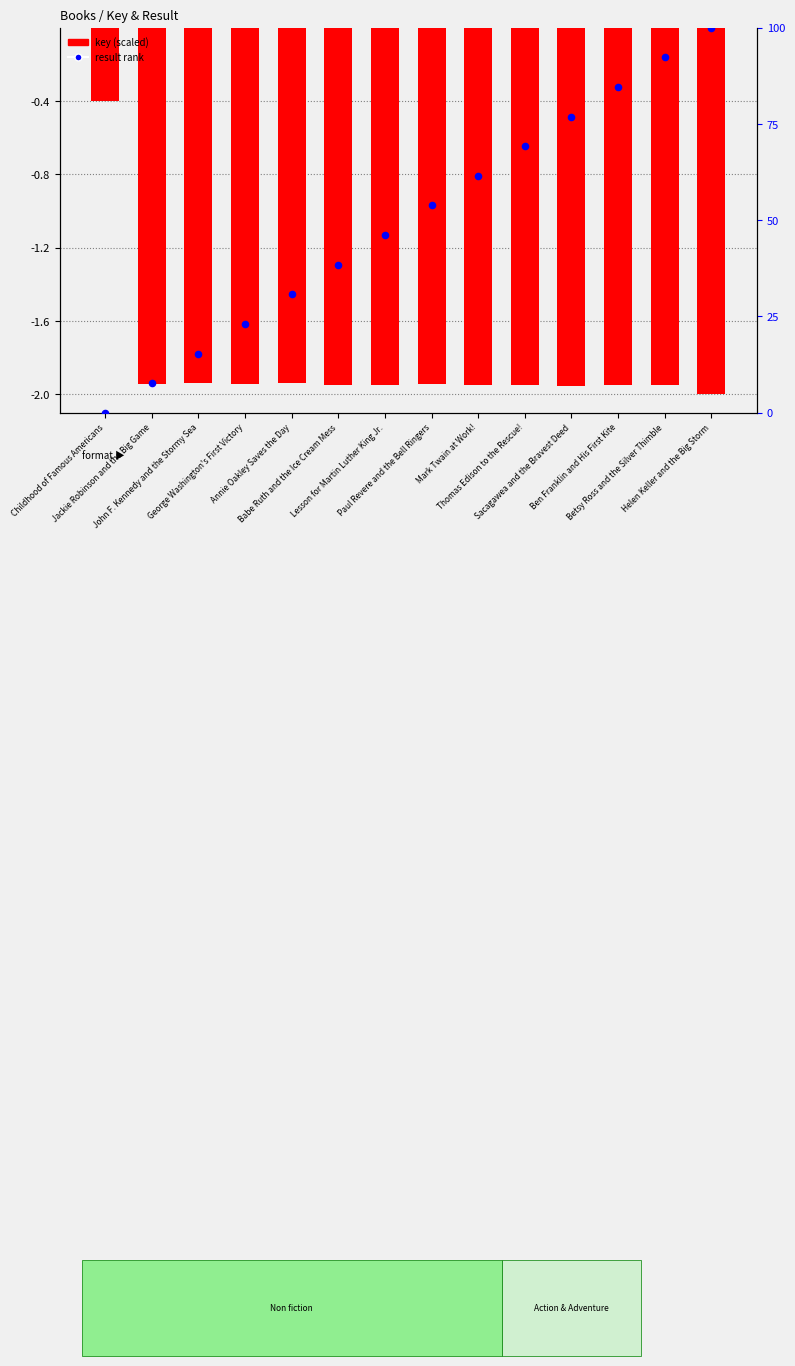

At which category is the sum across all series the highest?

Helen Keller and the Big Storm